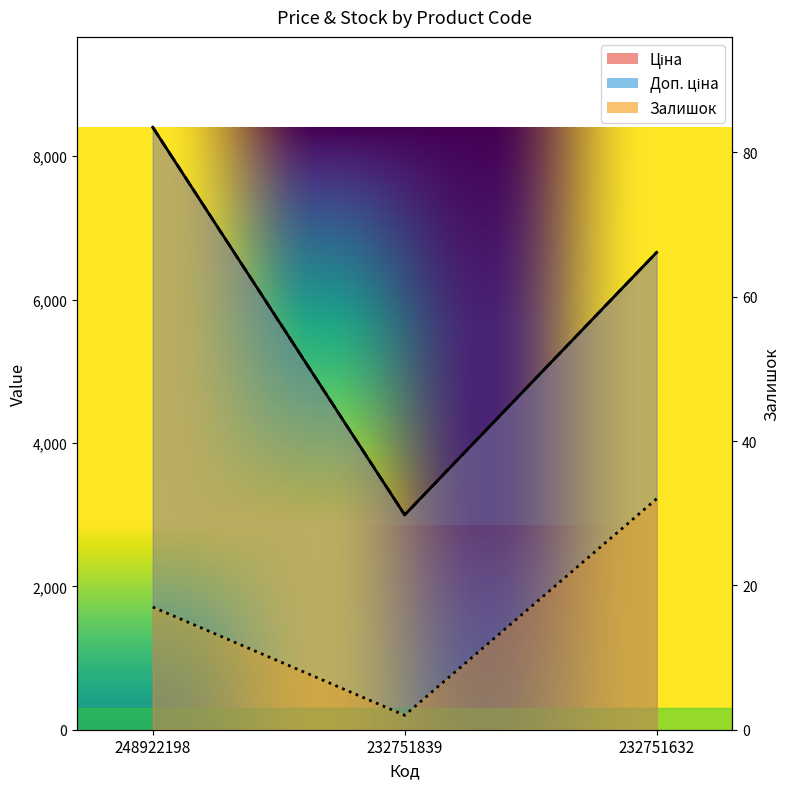

How many lines are shown in the chart?

3